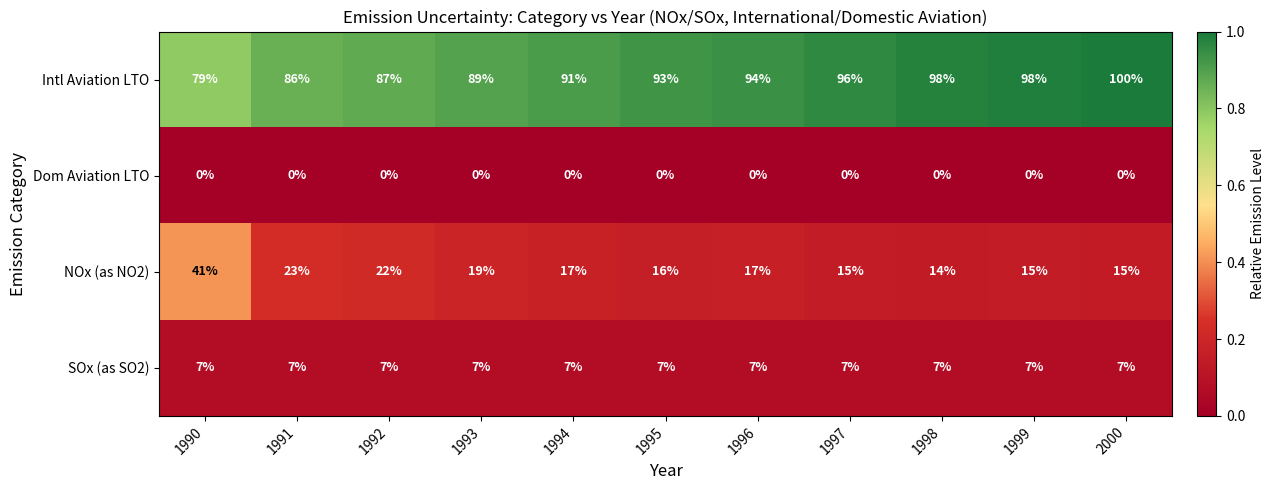

What is the difference between the NOx (as NO2) values at 1994 and 1990?

24